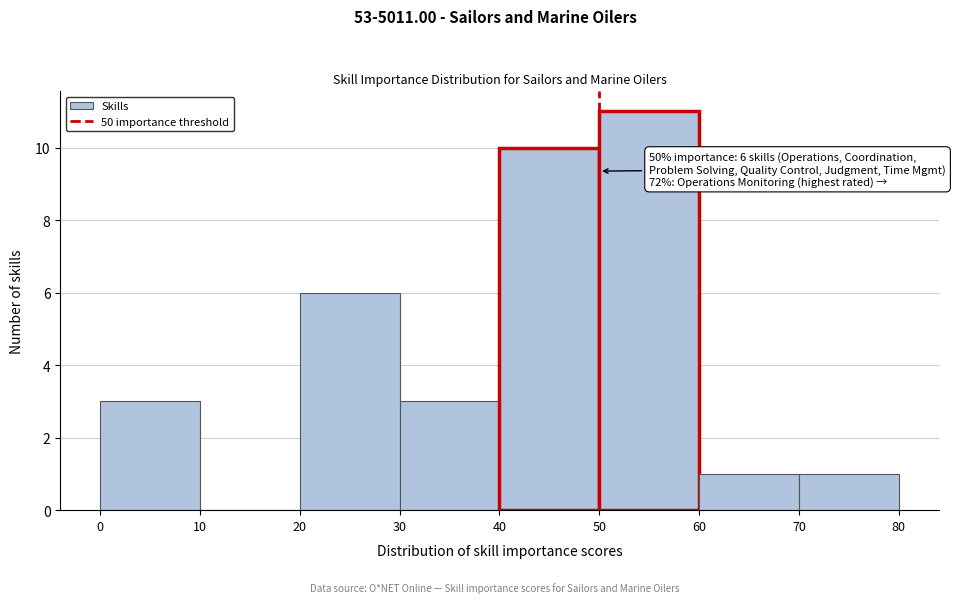

Which range on the x-axis has the tallest bar?

50 to 60